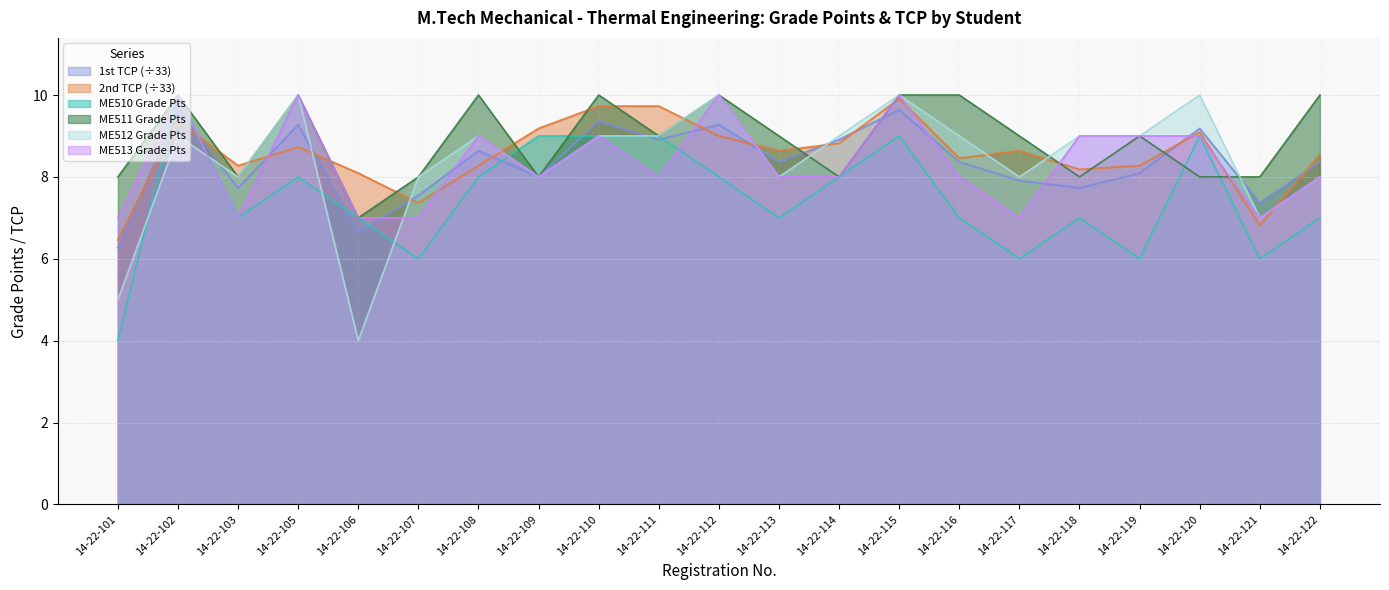

What is the sum of the 2nd TCP values at 14-22-112 and 14-22-106?

17.1